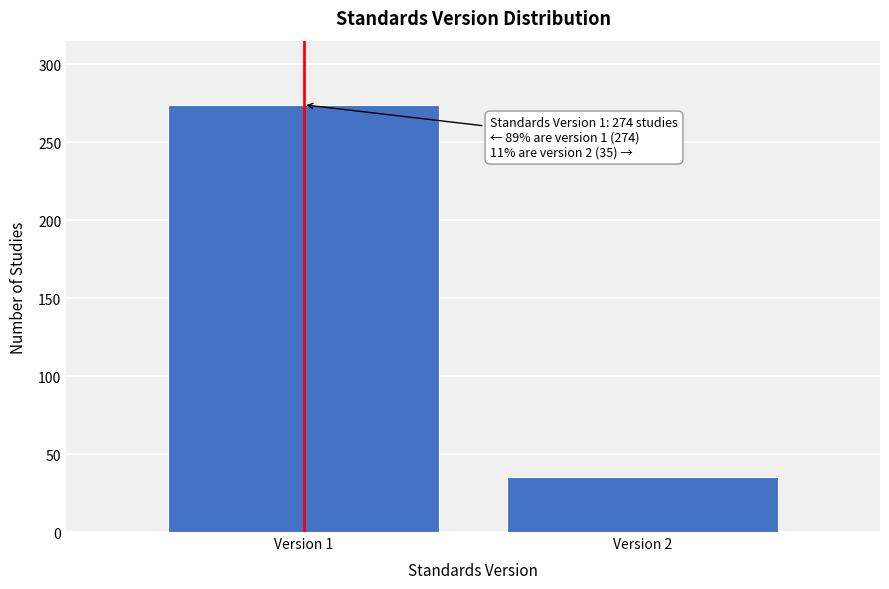

Reading left to right, extract all data points from this chart.

Version 1=274	Version 2=35